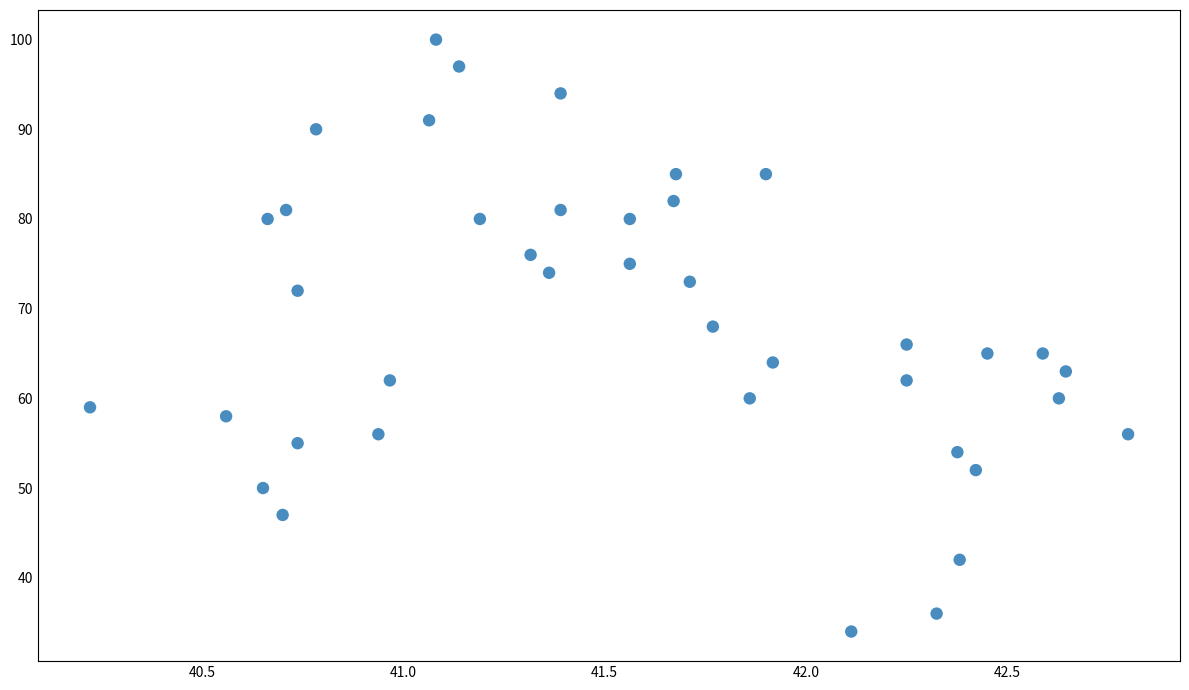

What is the range of Y values (max minus min)?

66